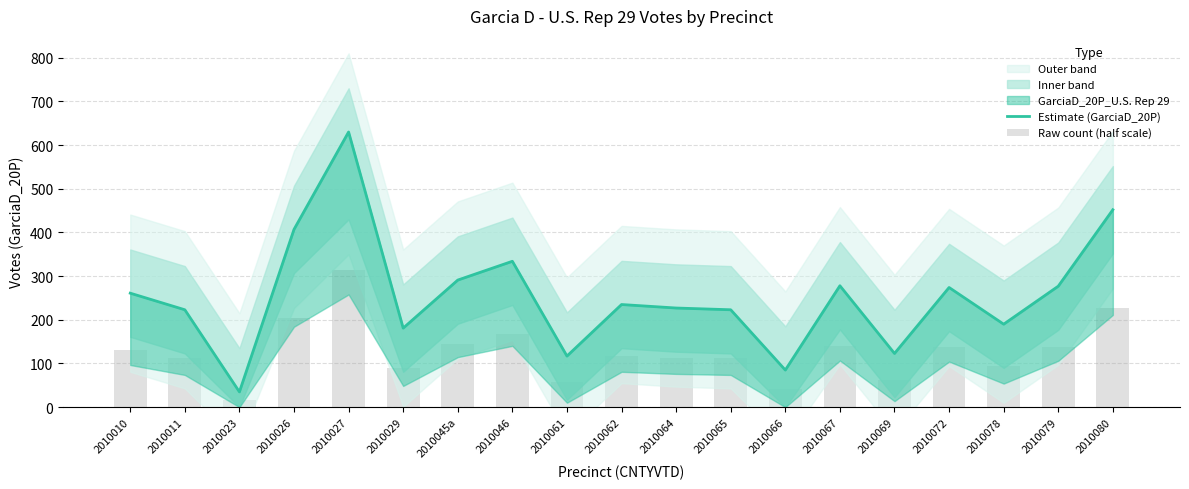

What is the label of the 9th bar from the right?

2010064